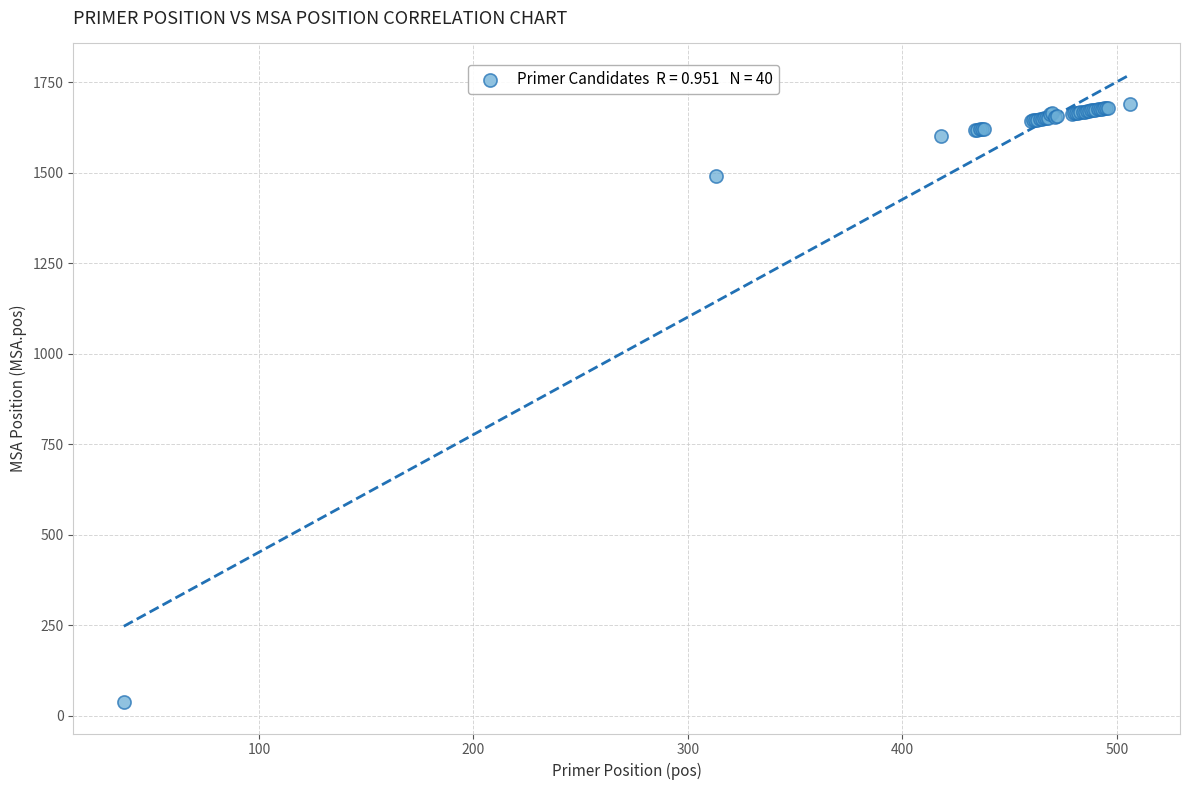

What Y value in the scatter plot is closest to 864?

1490